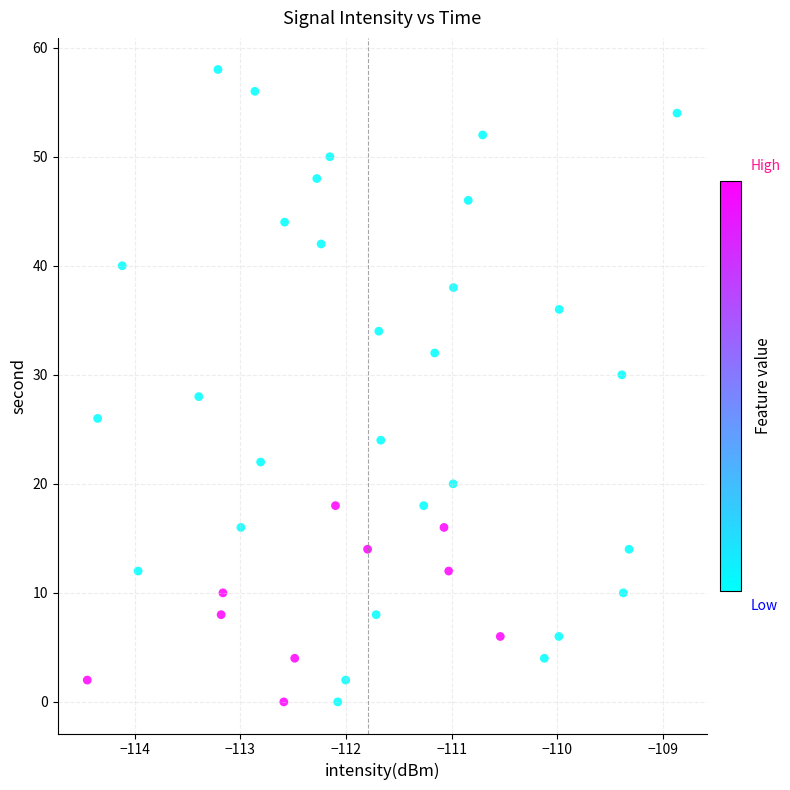

What is the range of Y values (max minus min)?

58